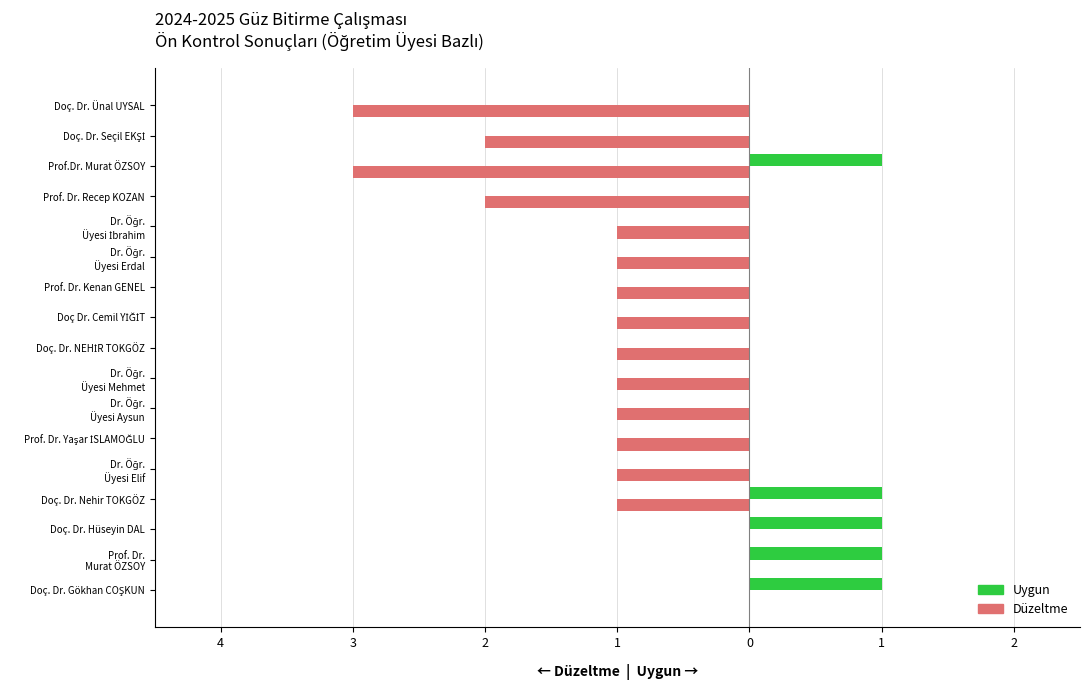

What are all the series names shown in the legend?

Uygun, Düzeltme